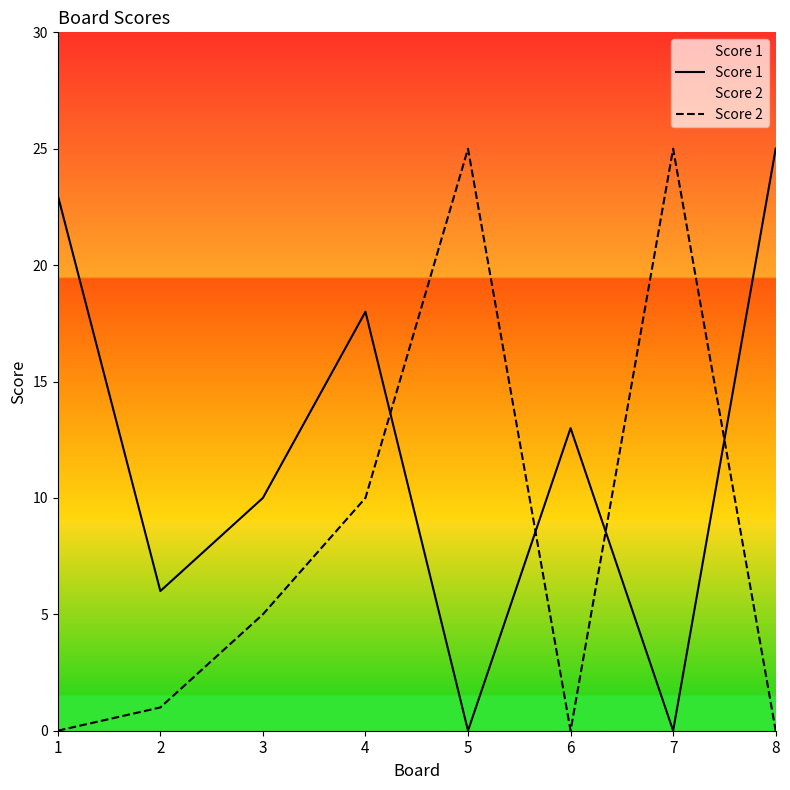

True or false: Score 2 and Score 1 cross at least once.

True